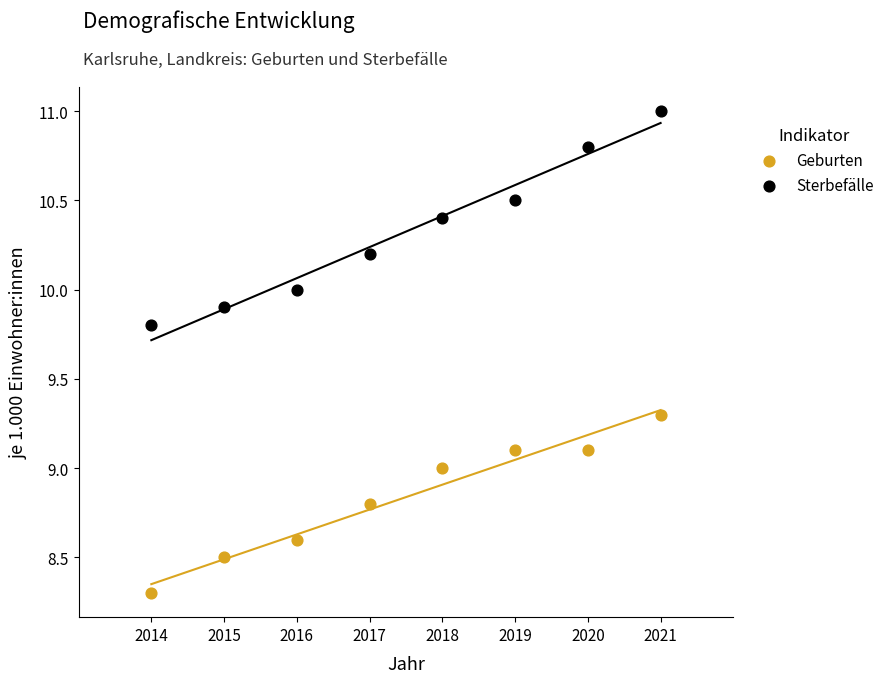

In the Geburten series, what Y value is closest to 8?

8.3